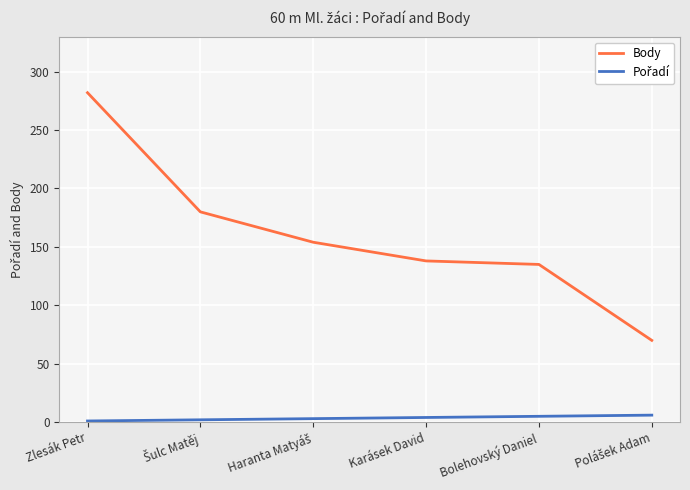

Which category has the highest value across all series?

Zlesák Petr